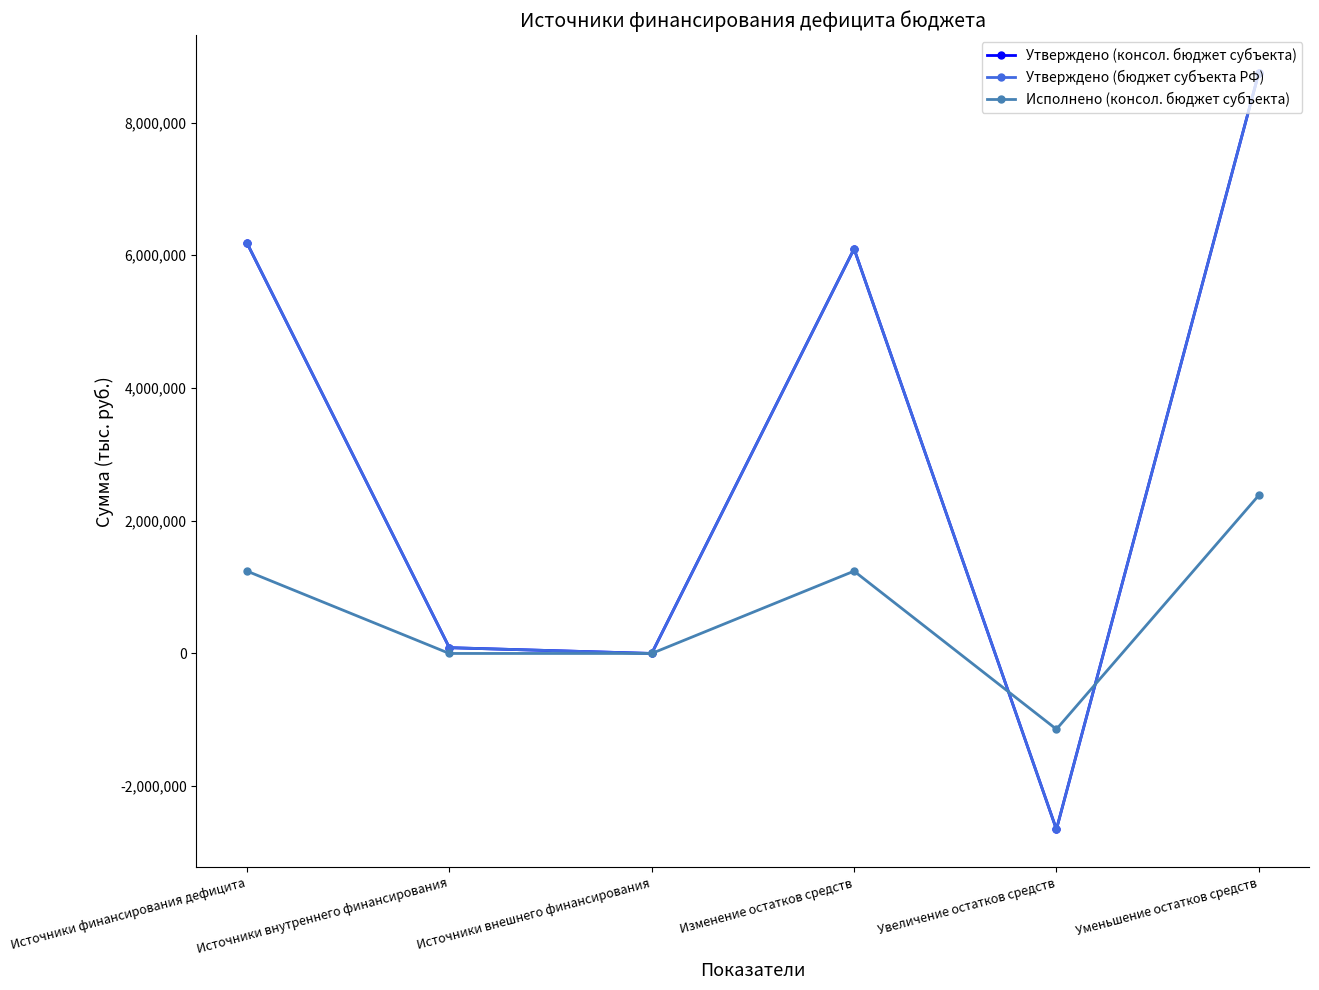

True or false: Исполнено (консол. бюджет субъекта) has more than 1 interior local peaks.

False